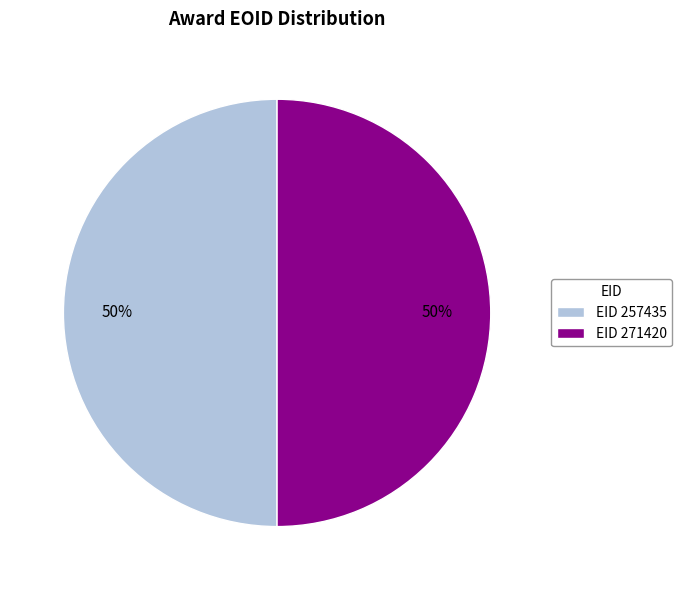

What is the ratio of the value at EID 257435 to the value at EID 271420?

1.0